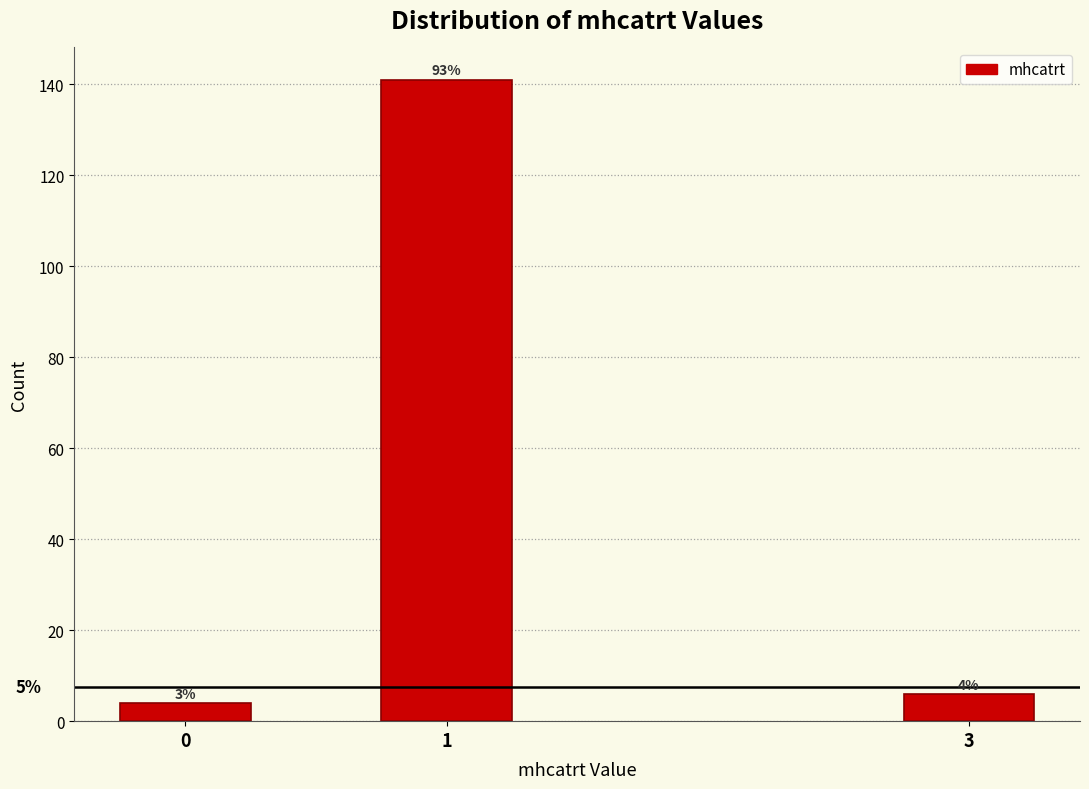

Are the bars horizontal?

No